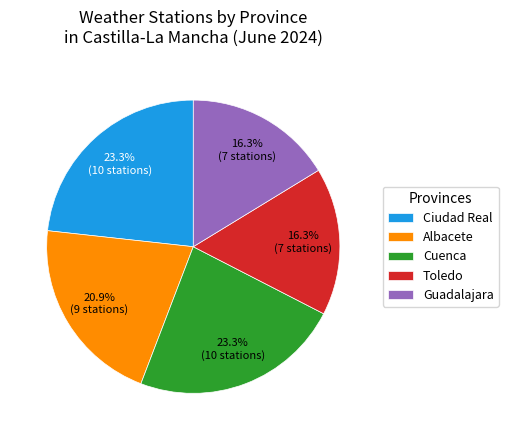

To the nearest percent, what is the difference between the Cuenca and Ciudad Real slice percentages?

0%